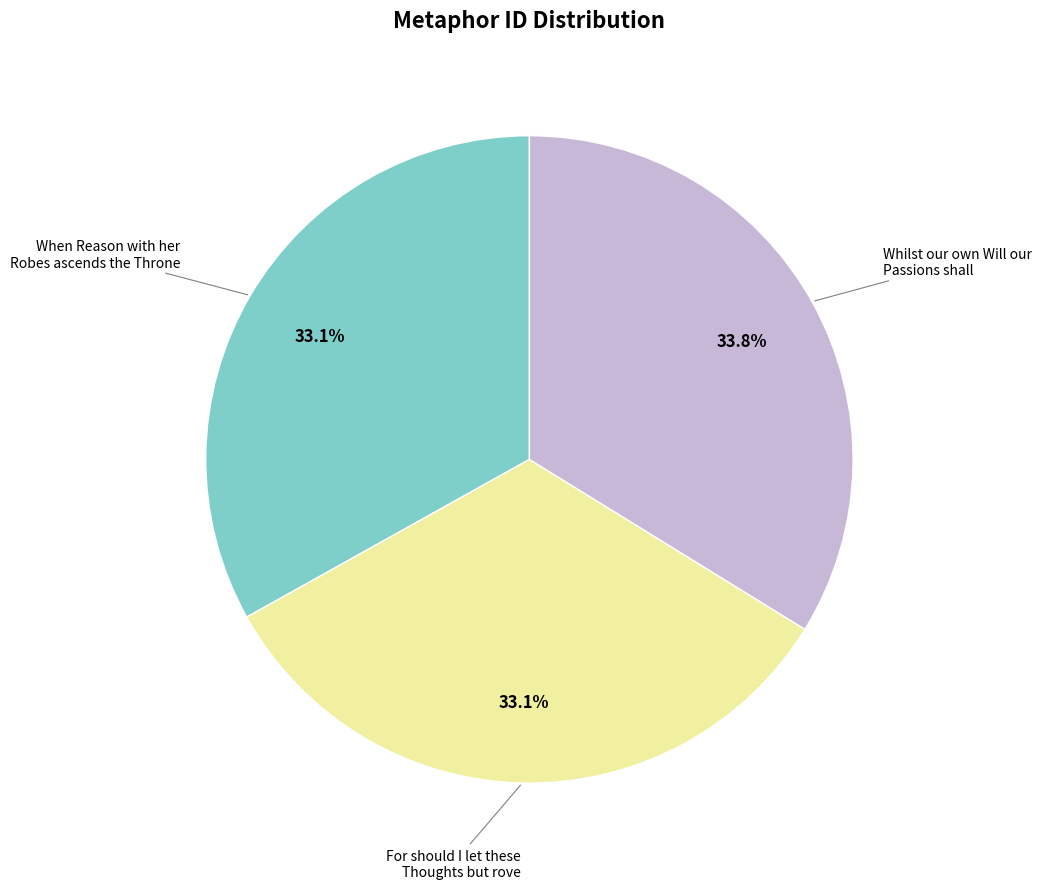

Is there a majority slice in this chart?

No